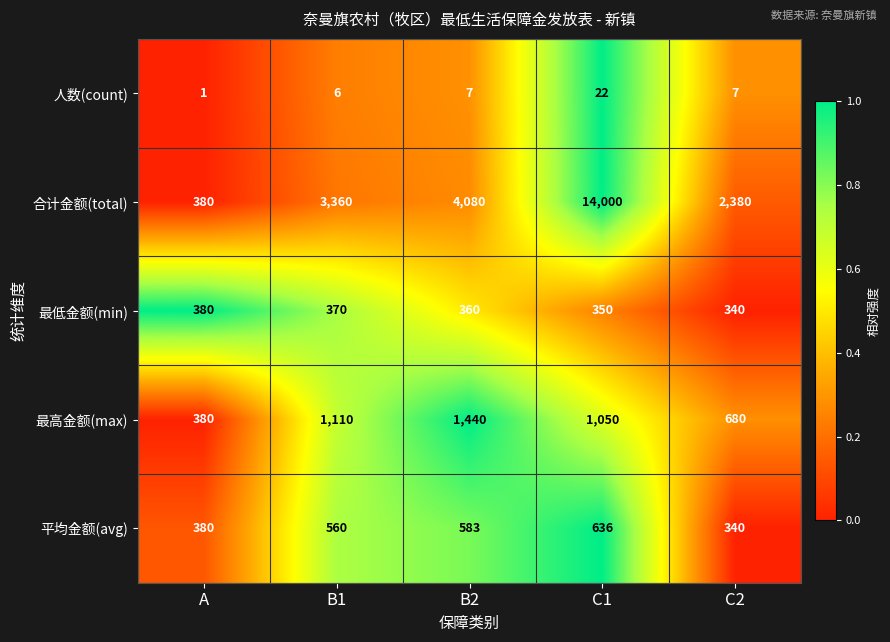

The value of 最低金额(min) at A is 380. True or false?

True